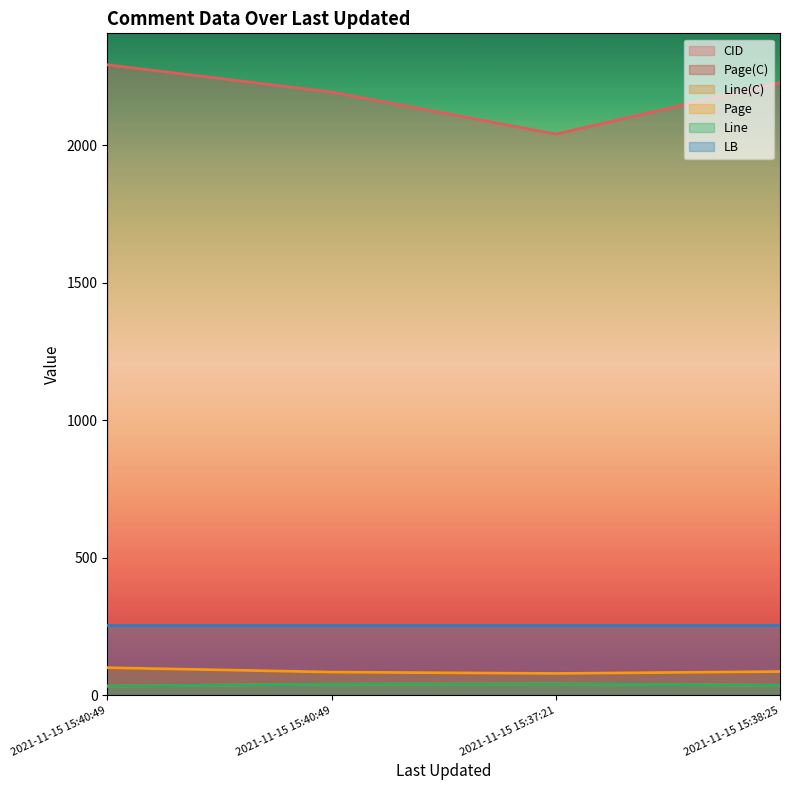

How many values in the Page(C) series exceed 86?

1